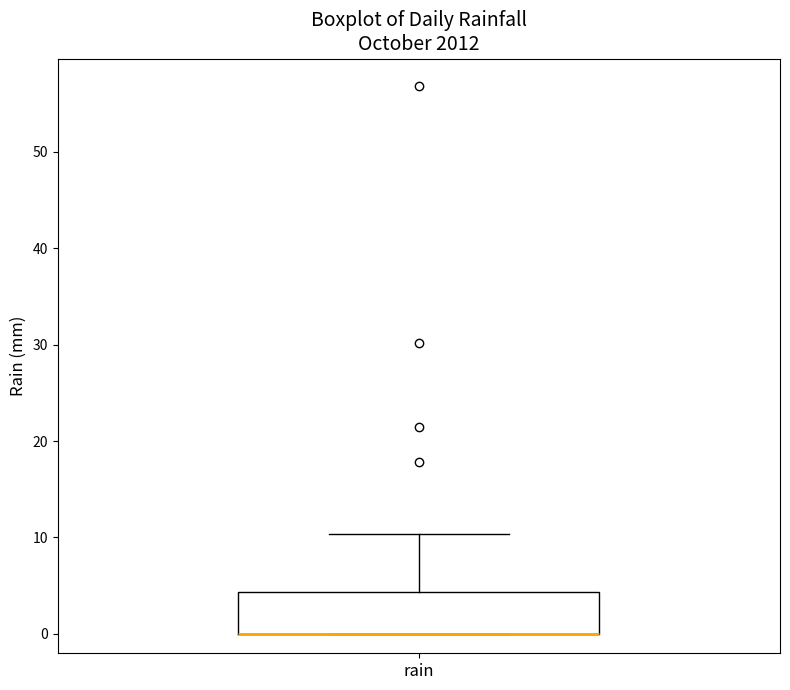

Where is the upper edge of the box for rain on the y-axis? The values are not printed on the chart, so give them approximately, as read against the axis.

4